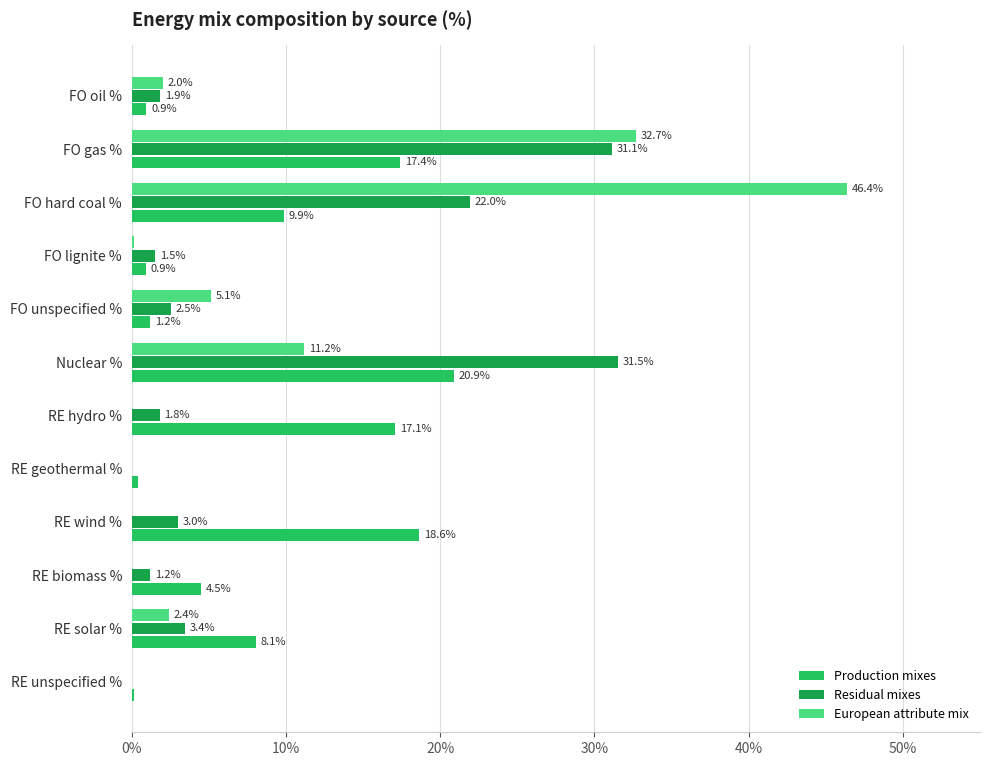

Which series changed the most between RE solar % and Nuclear %?

Residual mixes